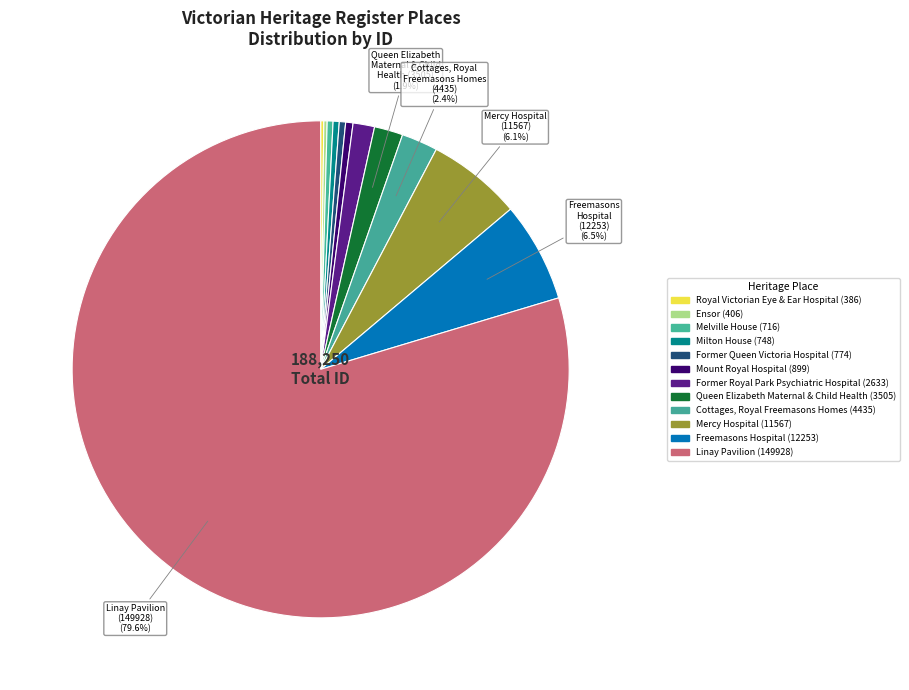

Rank the categories by value from lowest to highest.

ROYAL VICTORIAN EYE AND EAR HOSPITAL, ENSOR, MELVILLE HOUSE, MILTON HOUSE, FORMER QUEEN VICTORIA HOSPITAL, MOUNT ROYAL HOSPITAL, FORMER ROYAL PARK PSYCHIATRIC HOSPITAL, QUEEN ELIZABETH MATERNAL AND CHILD HEALTH, COTTAGES, ROYAL FREEMASONS HOMES, MERCY HOSPITAL, FREEMASONS HOSPITAL, LINAY PAVILION